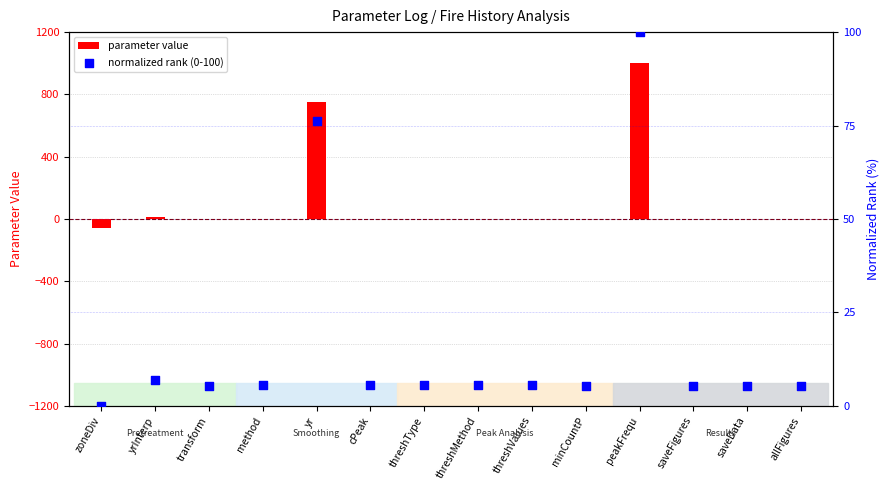

Which series has the largest total across all categories?

parameter value